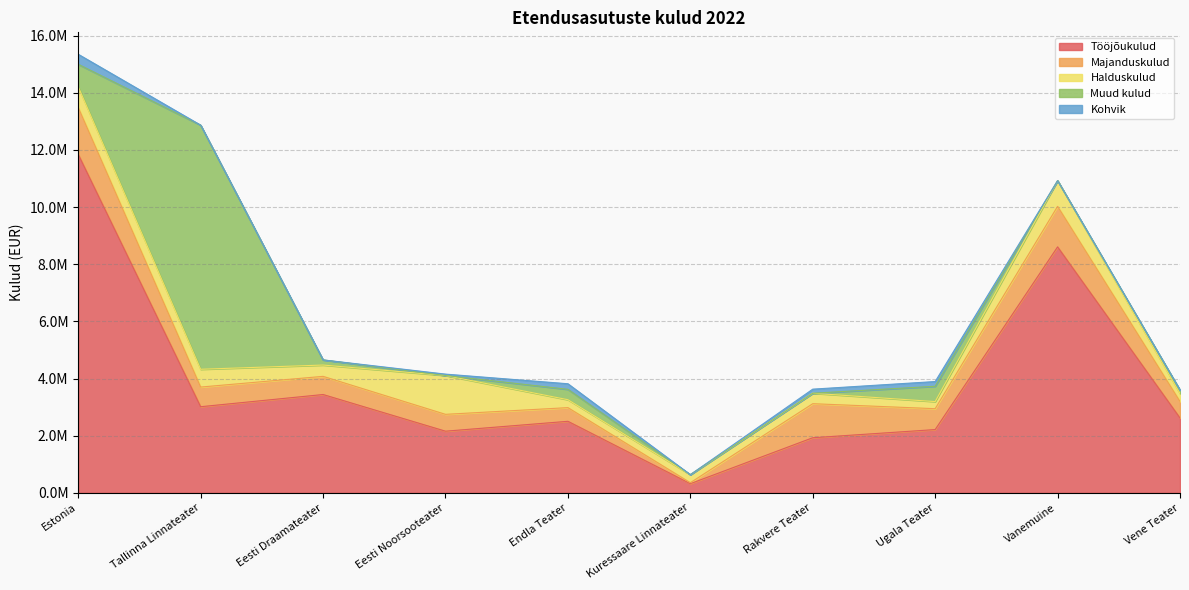

Is it true that Majanduskulud equals 1417685 at Vanemuine?

True